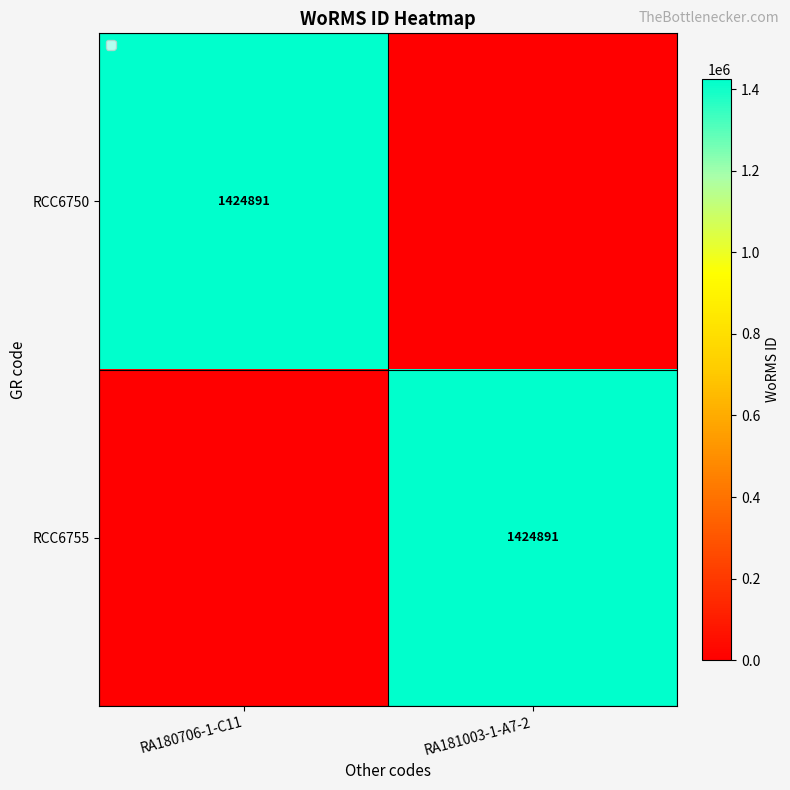

The RCC6755 series shows 2420512 at RA181003-1-A7-2. True or false?

False